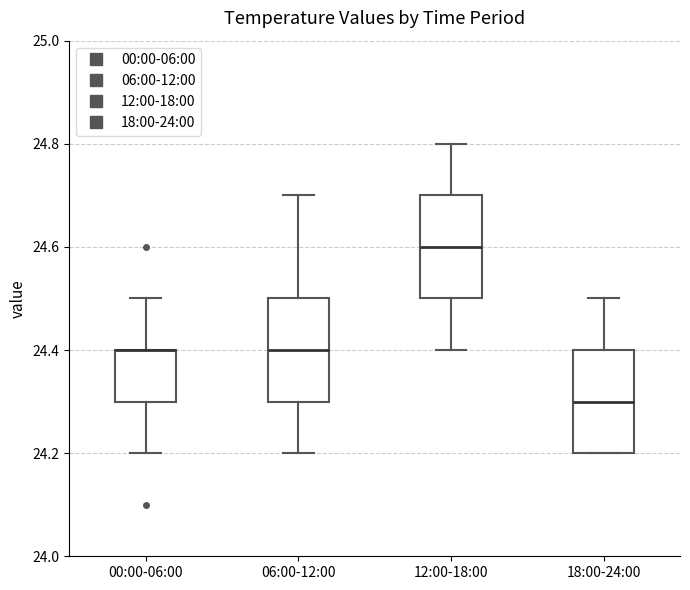

Reading left to right, read every box against the y-axis: the position of its median line, the range the box covers, and the ends of its whiskers. The values are not printed on the chart, so give them approximately, as read against the axis.

00:00-06:00: median 24.4 (drawn on the box's upper edge), box 24.3 to 24.4, whiskers 24.2 to 24.5
06:00-12:00: median 24.4, box 24.3 to 24.5, whiskers 24.2 to 24.7
12:00-18:00: median 24.6, box 24.5 to 24.7, whiskers 24.4 to 24.8
18:00-24:00: median 24.3, box 24.2 to 24.4, whiskers 24.2 to 24.5